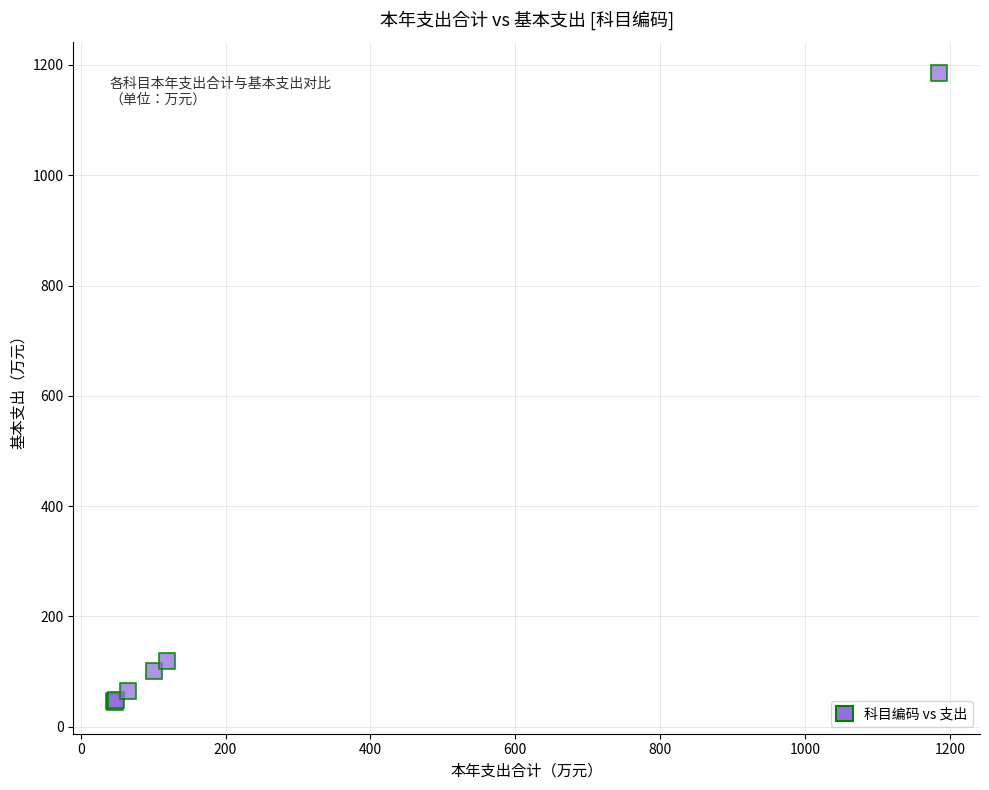

What Y value in the scatter plot is closest to 614?

118.9